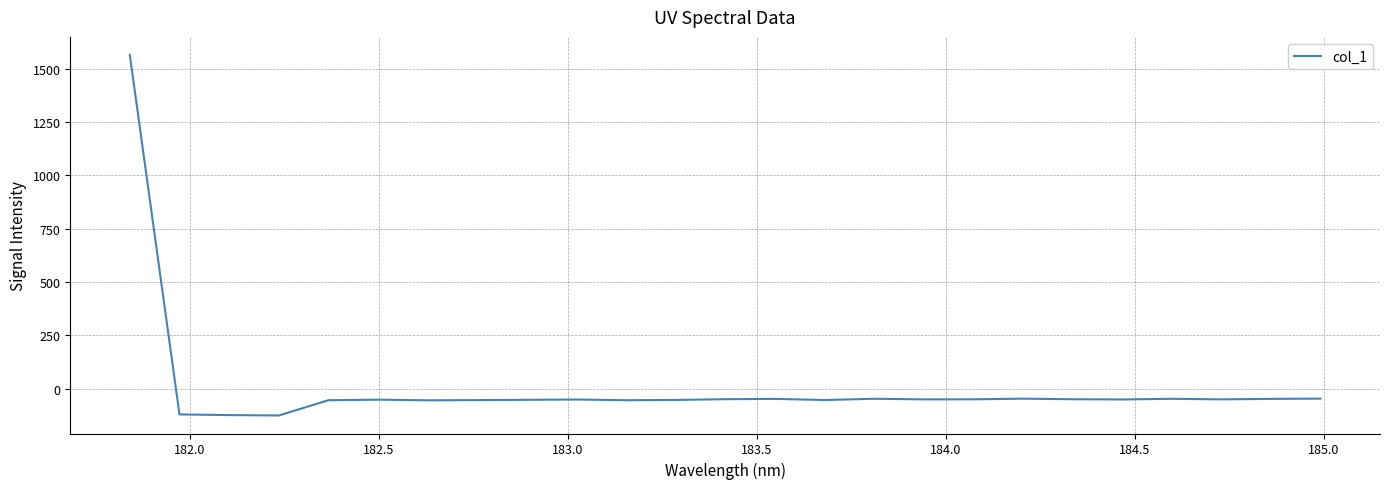

What is the smallest value displayed?

-126.2